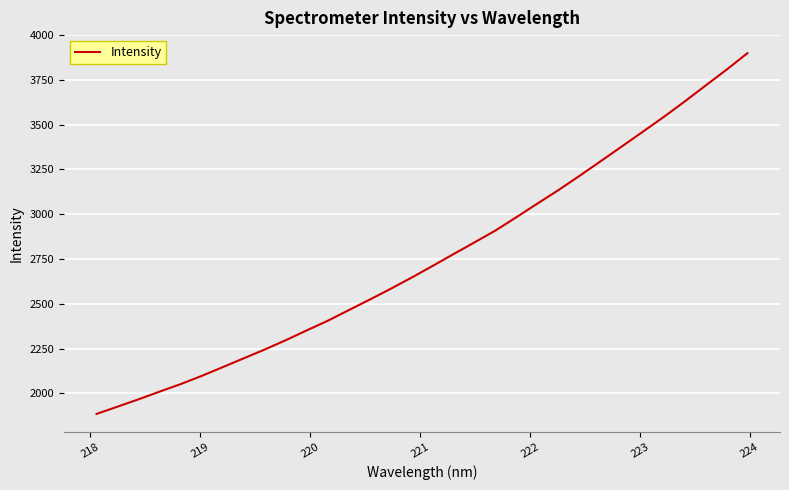

What is the difference between the maximum and minimum values?

2014.4